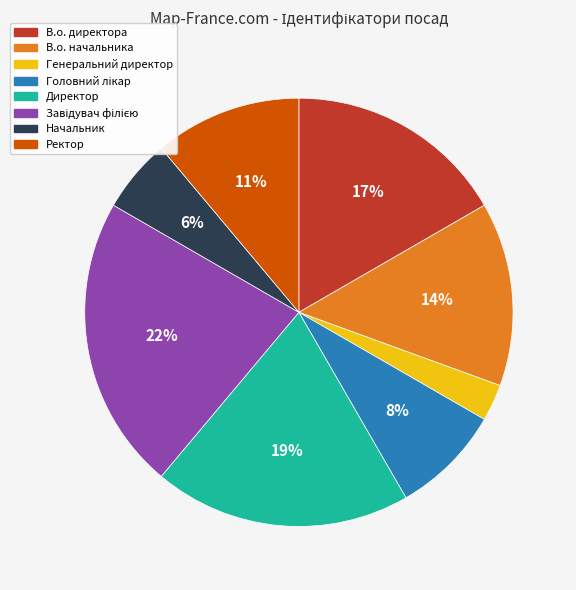

Count the number of slices in the pie.

8